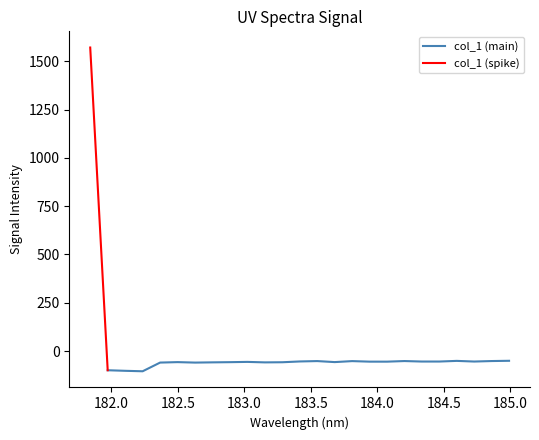

What position from the left is 184.9911297472?

25